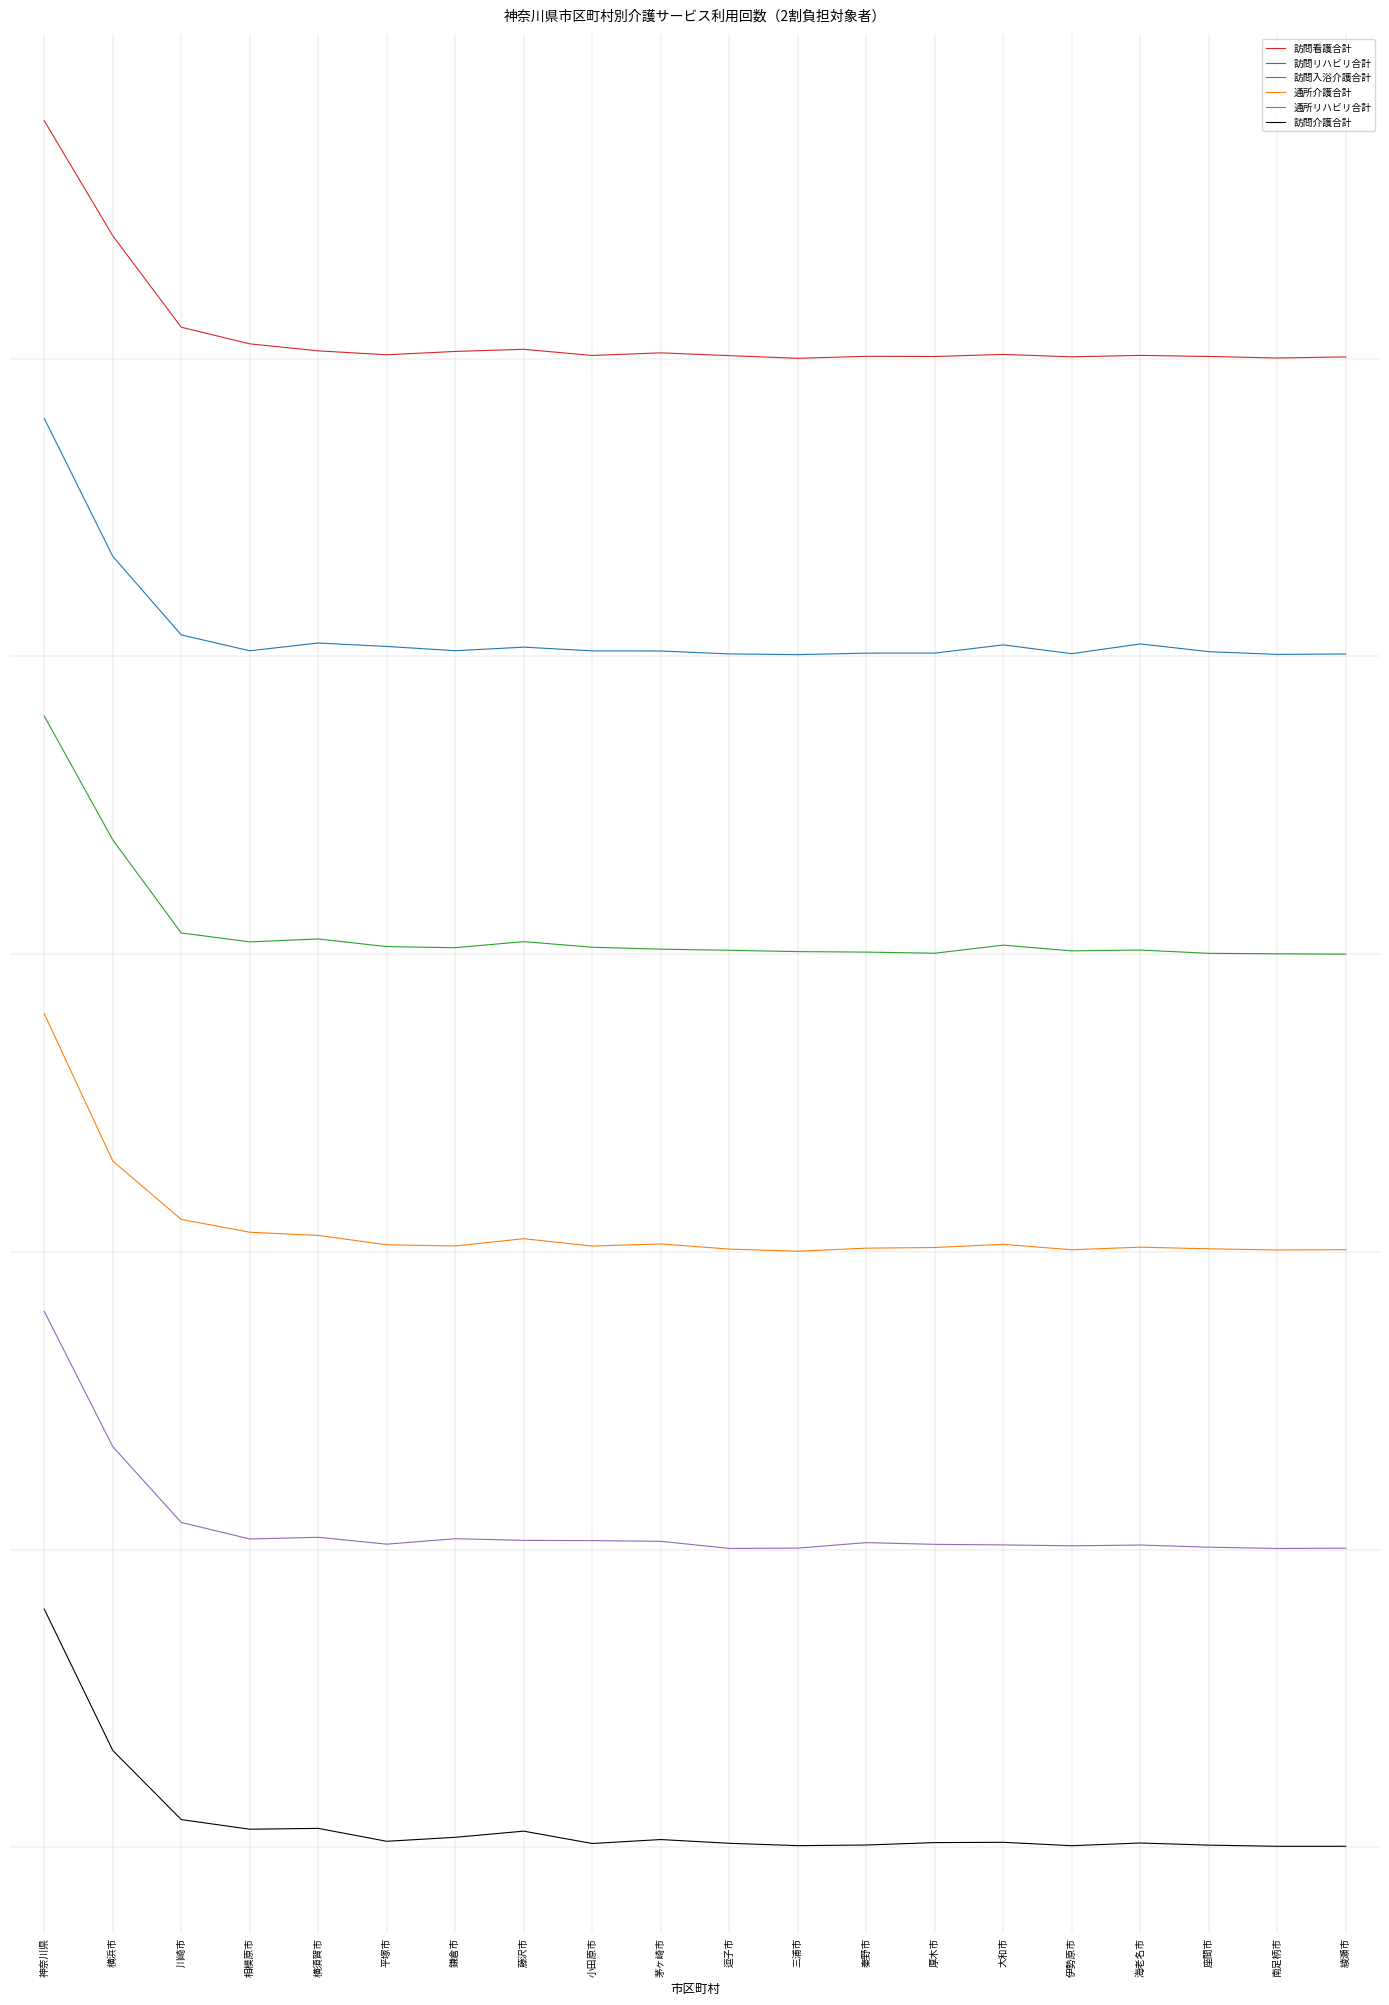

Rank the series by their average value, from highest to lowest.

訪問看護合計, 訪問リハビリ合計, 訪問入浴介護合計, 通所介護合計, 通所リハビリ合計, 訪問介護合計